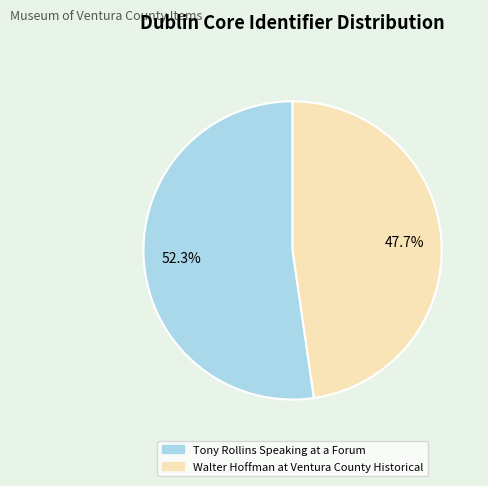

Between Tony Rollins Speaking at a Forum and Walter Hoffman at Ventura County Historical, which is larger?

Tony Rollins Speaking at a Forum